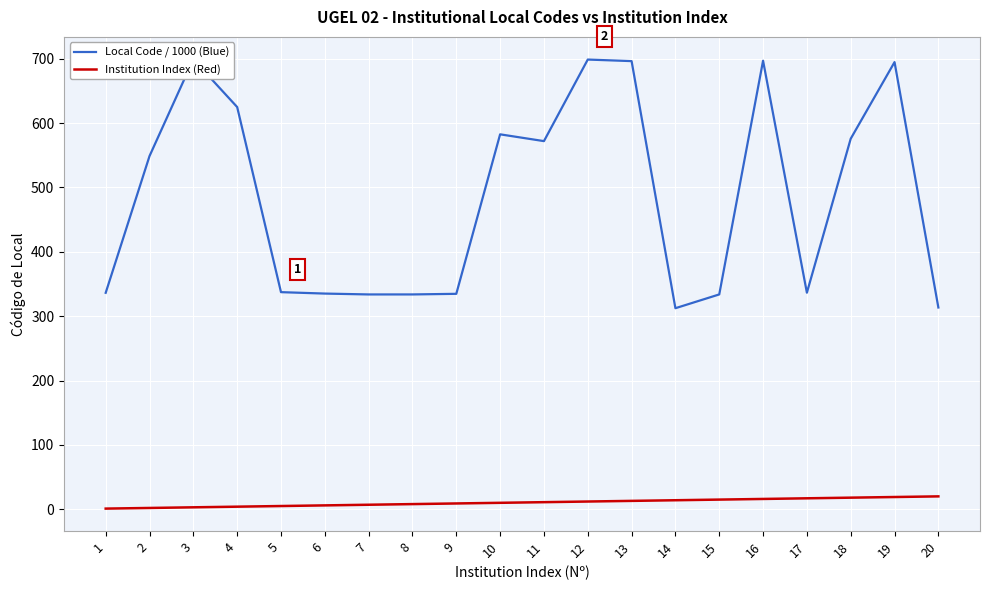

Between 6 and 9, which series saw the biggest shift?

Institution Index (Red)